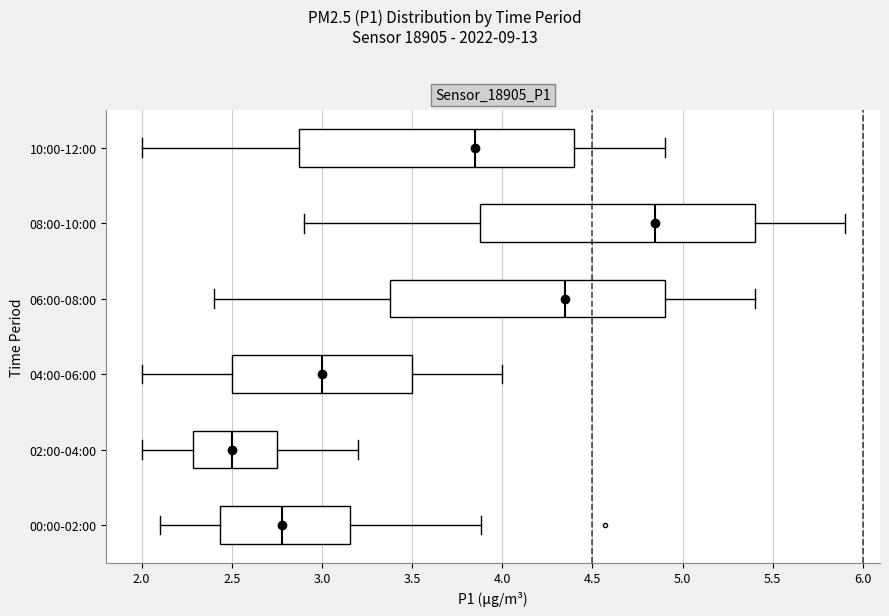

Which box has the furthest to the left median line?

02:00-04:00